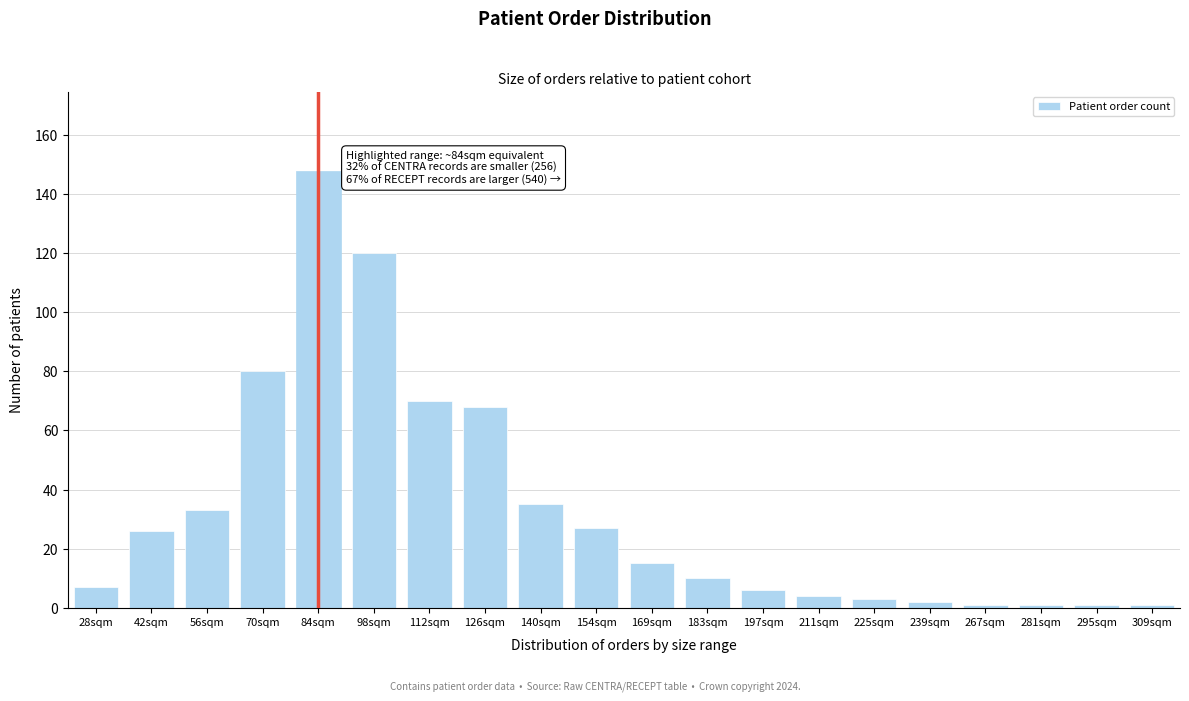

Reading left to right, list all the values displayed in this chart.

7	26	33	80	148	120	70	68	35	27	15	10	6	4	3	2	1	1	1	1